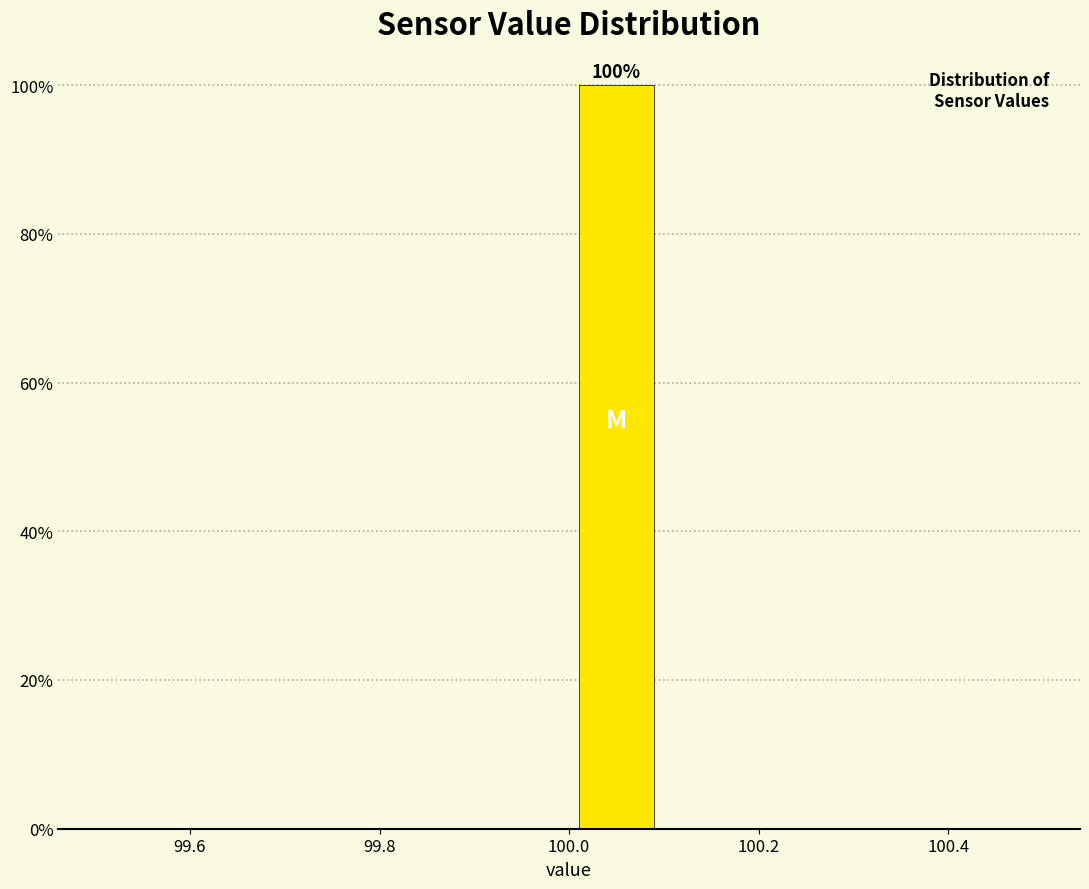

Over which range of the x-axis is the bar tallest?

100.0 to 100.1